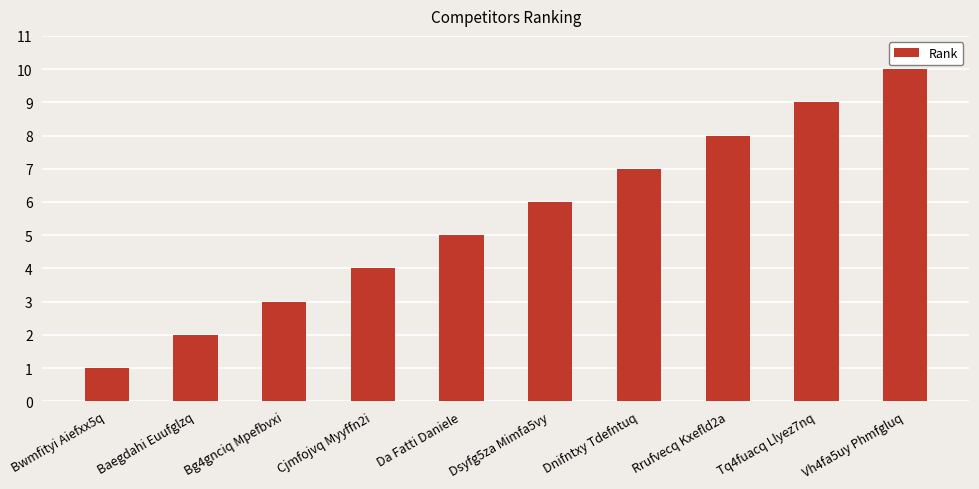

What is the sum of all values?

55